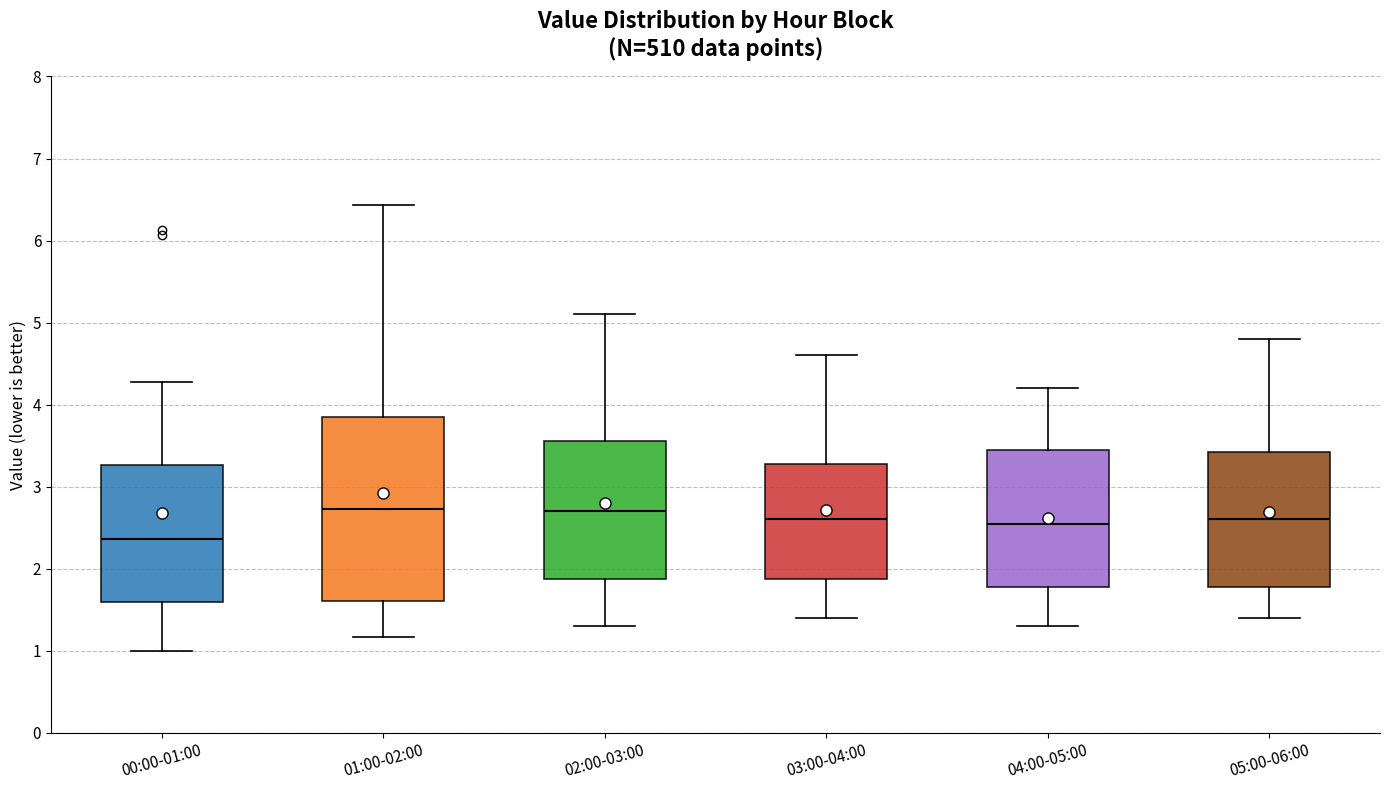

Where does the lower whisker of the box for 00:00-01:00 end on the y-axis? The values are not printed on the chart, so give them approximately, as read against the axis.

1.0